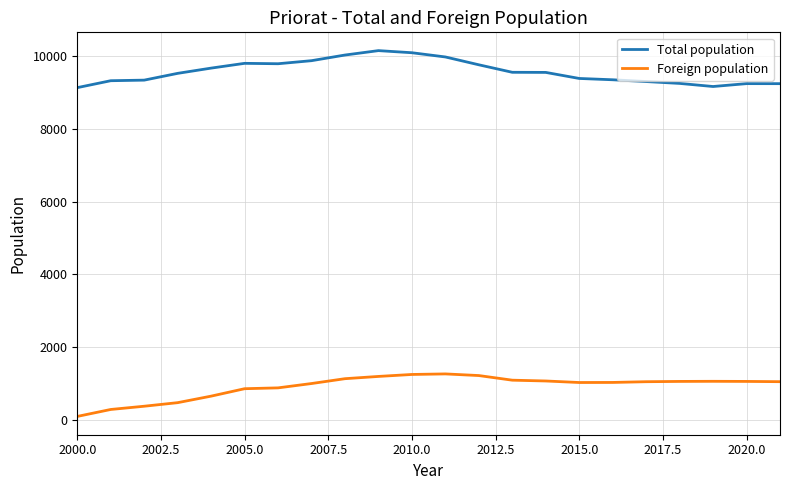

Which series has the largest total across all categories?

Total population